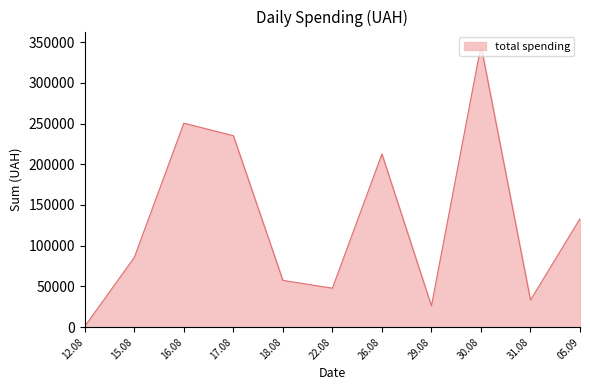

What is the maximum value shown in the chart?

345687.3